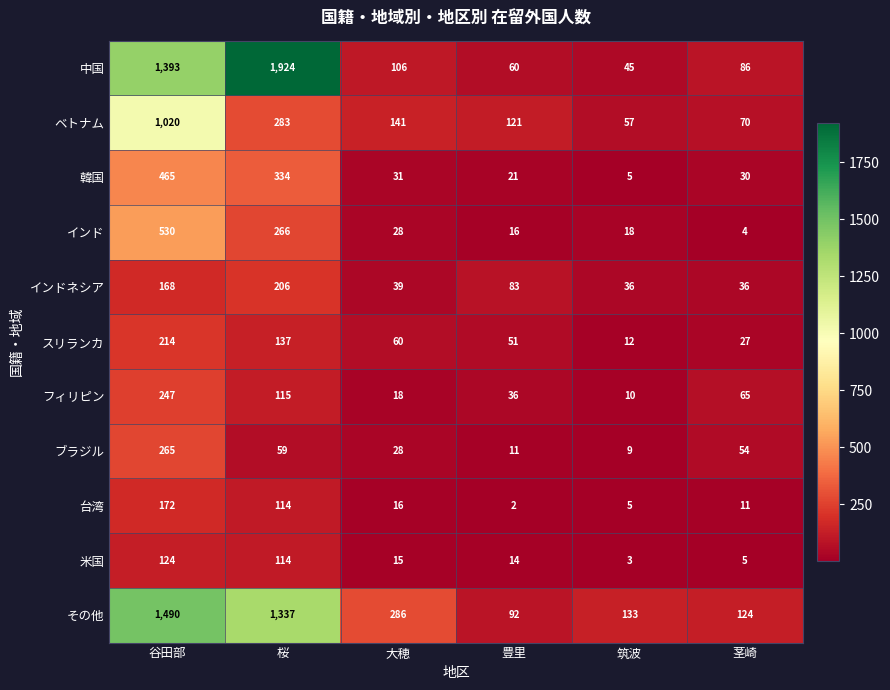

The 台湾 series shows 10 at 大穂. True or false?

False